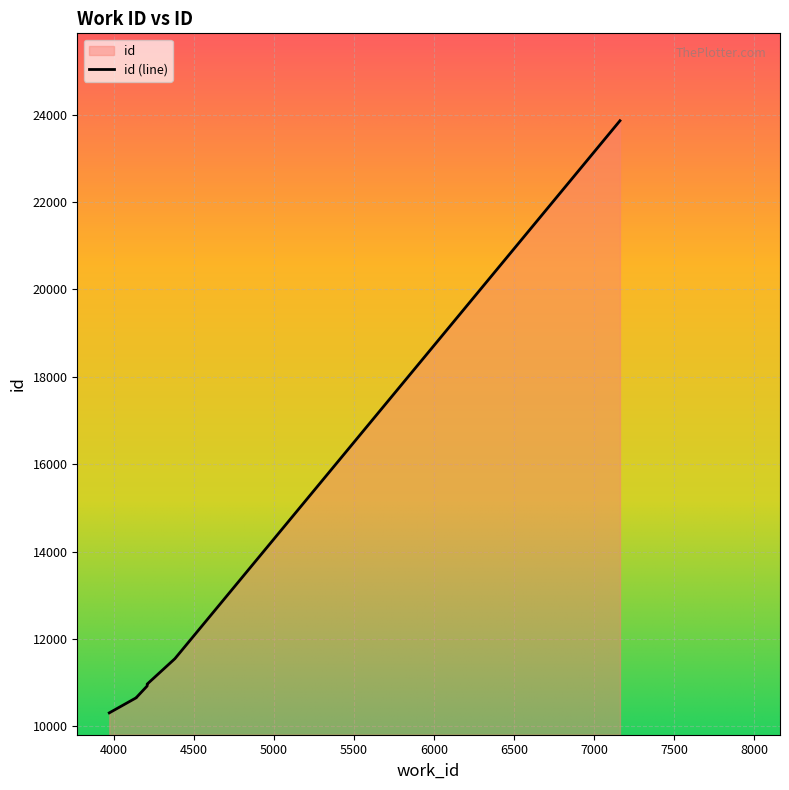

What is the sum of the values at 4382 and 7163?

35412